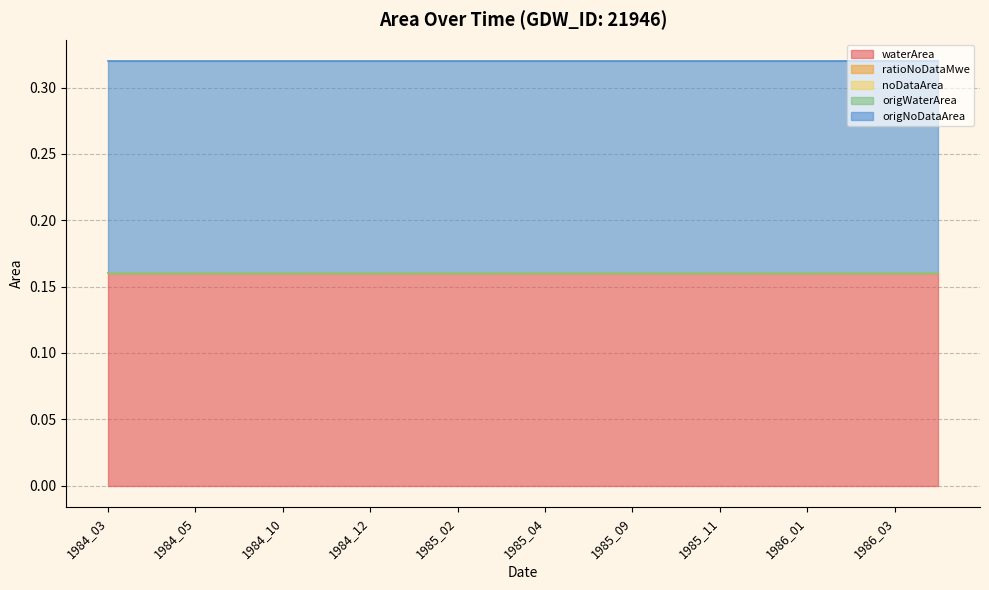

At which label is origWaterArea closest to 0?

1984_03